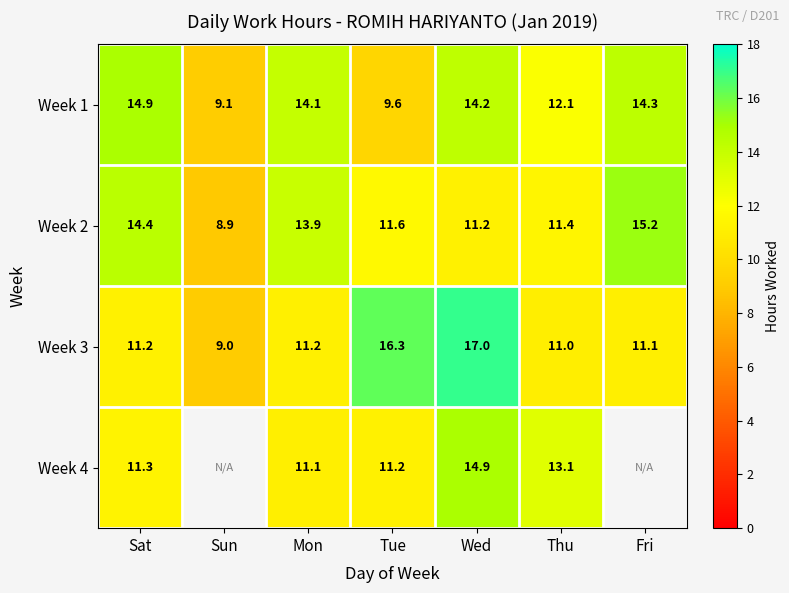

At which label does Week 2 reach its minimum?

Sun